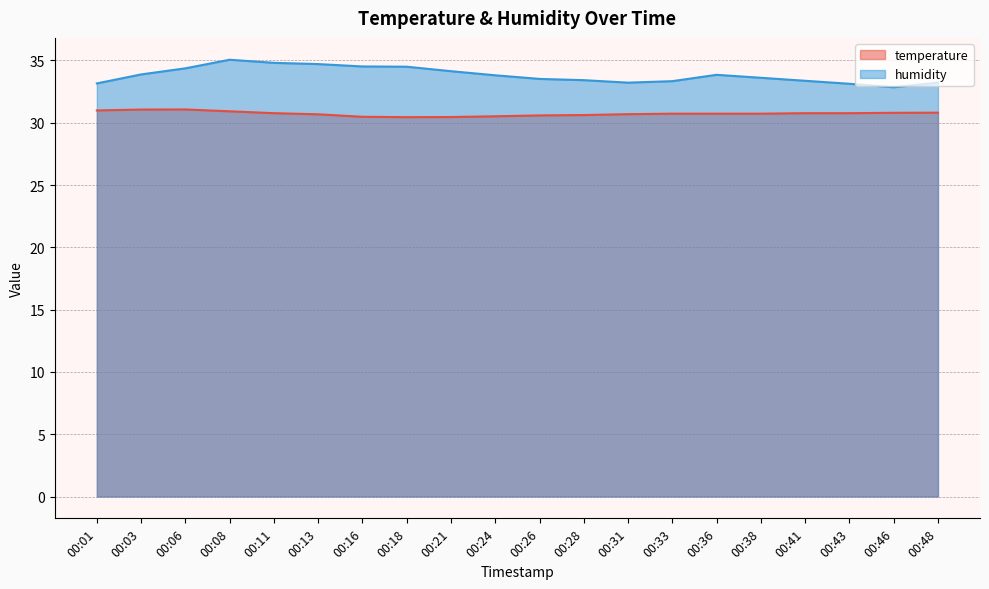

At which category is the sum across all series the highest?

00:08